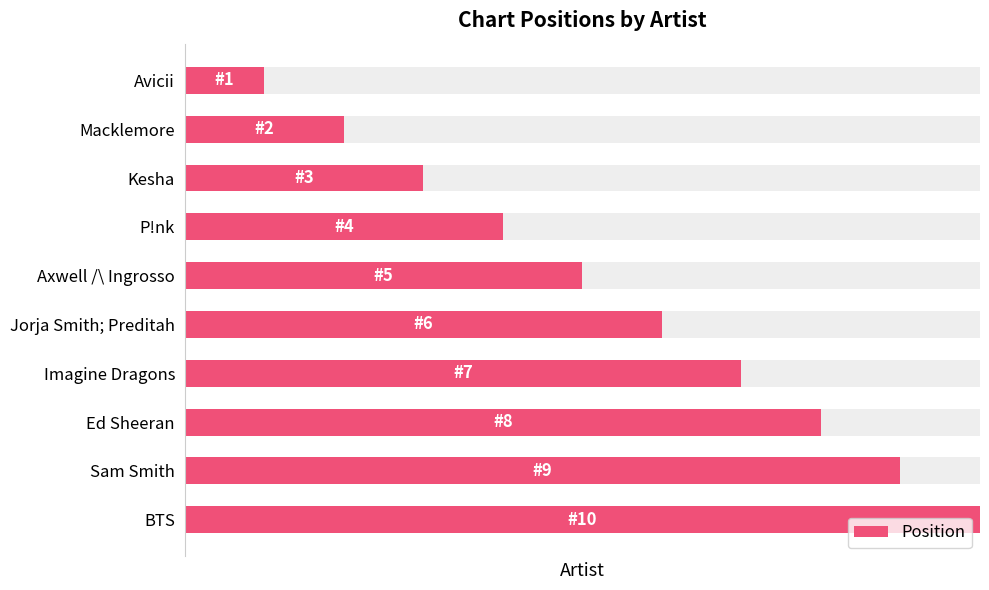

What is the difference between the maximum and minimum values?

9